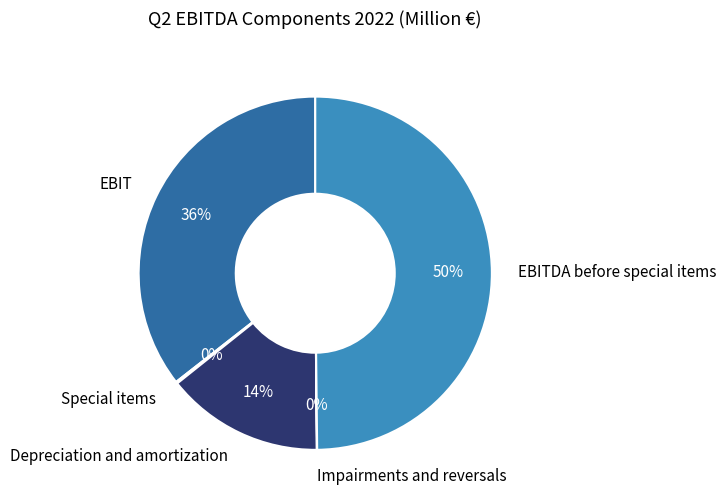

Which category has the biggest portion of the pie?

EBITDA before special items